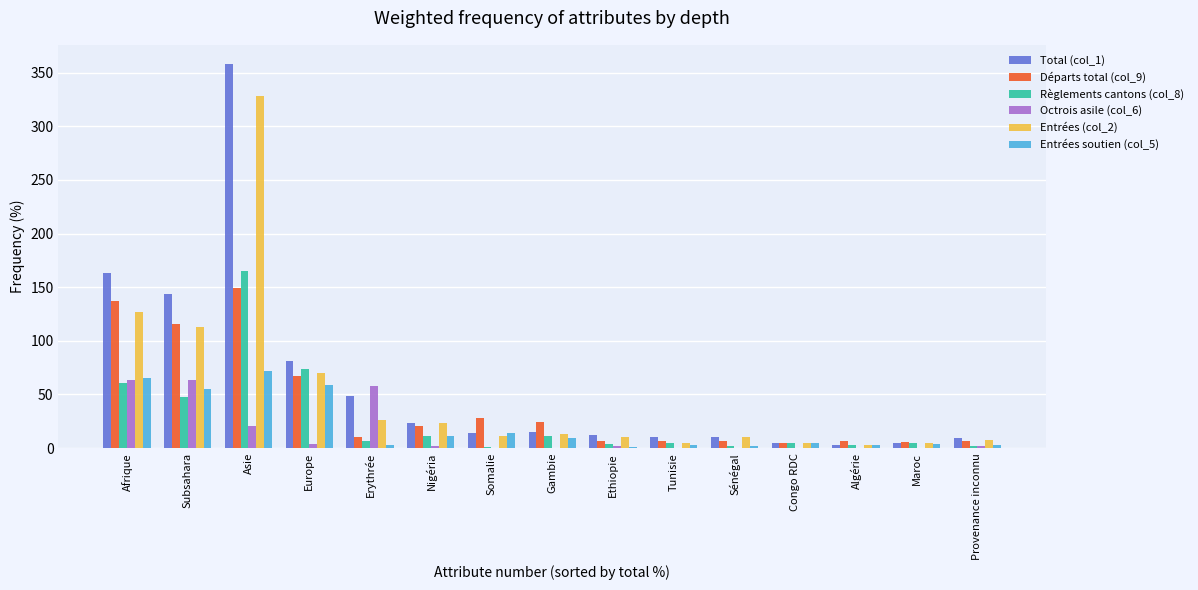

Which series has the largest total across all categories?

Total (col_1)